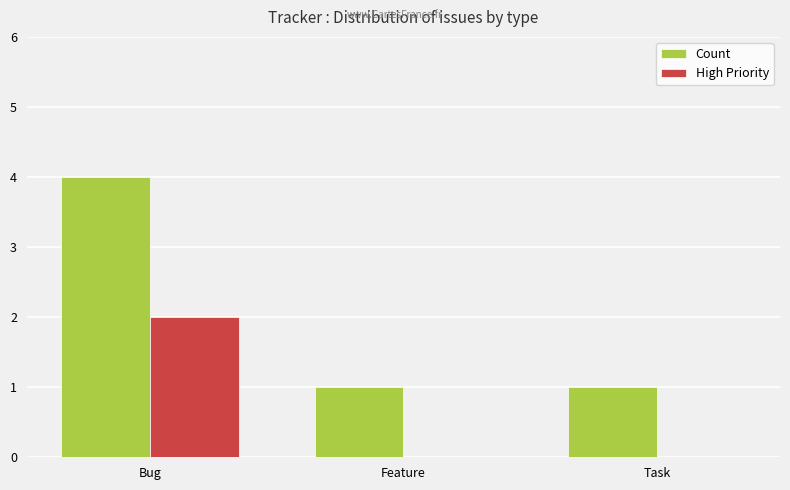

Does the chart contain stacked bars?

No